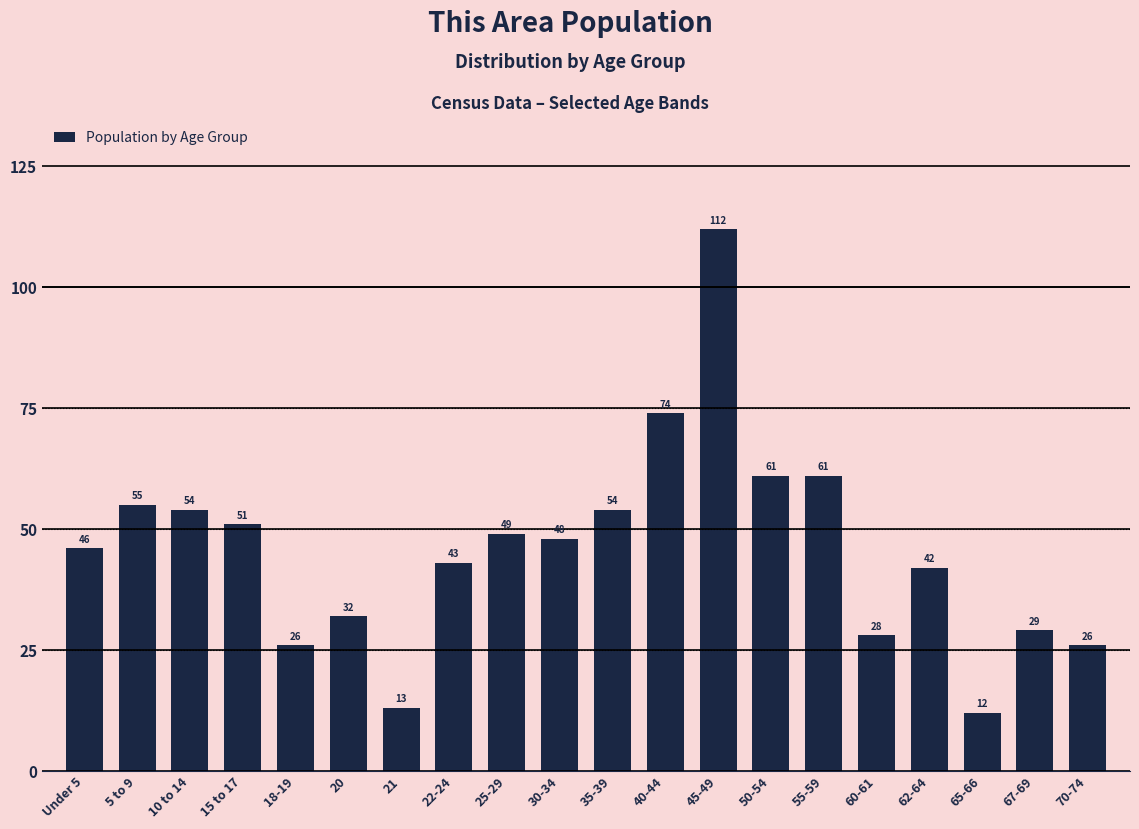

What position from the left is 25-29?

9